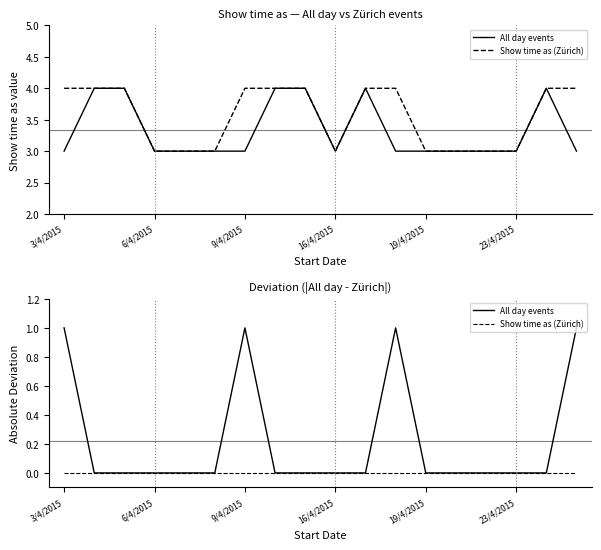

At which label does All day events reach its minimum?

6/4/2015